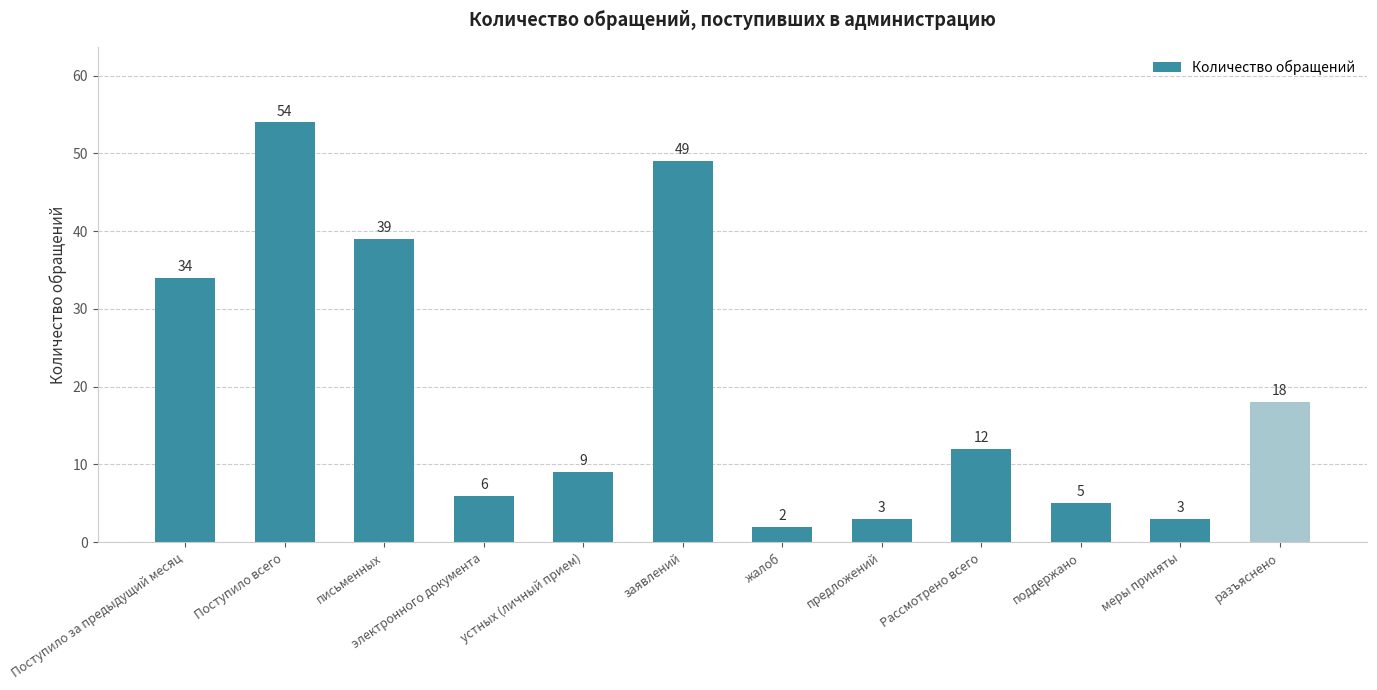

Reading right to left, what are all the values shown in this chart?

18	3	5	12	3	2	49	9	6	39	54	34